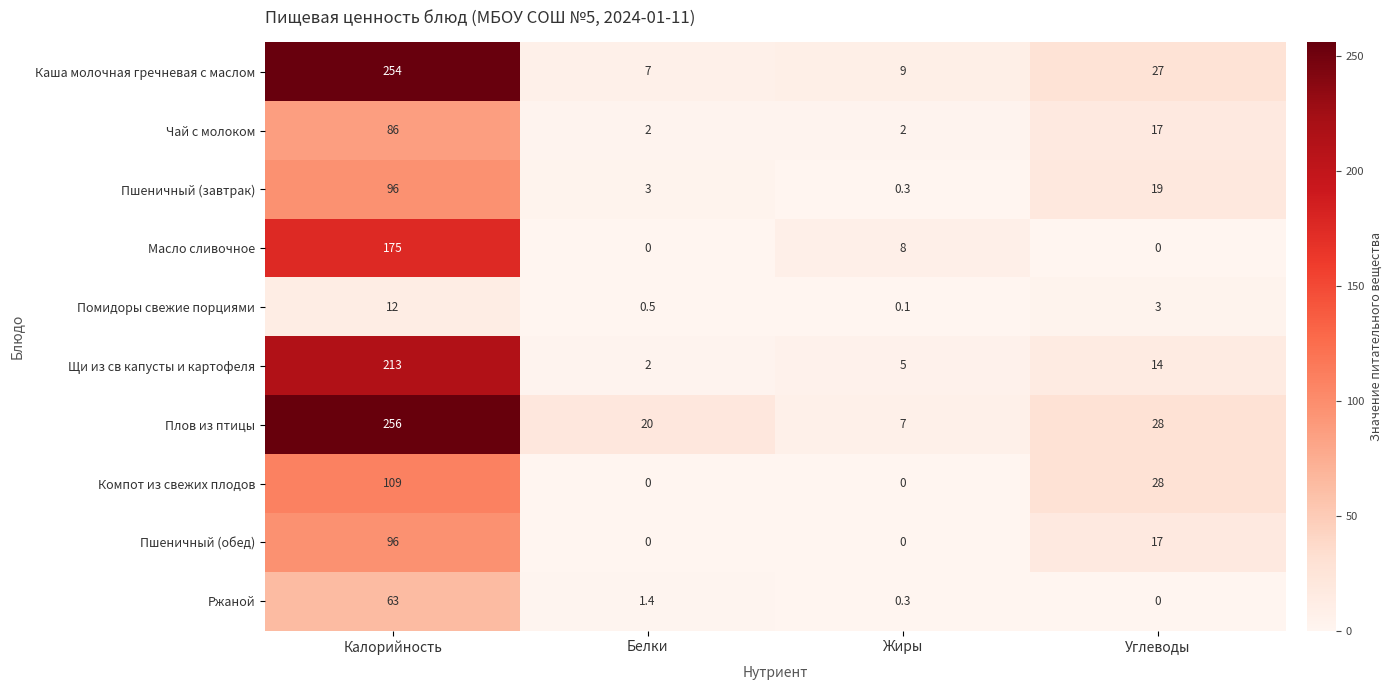

What is the lowest value of the Чай с молоком series?

2.0